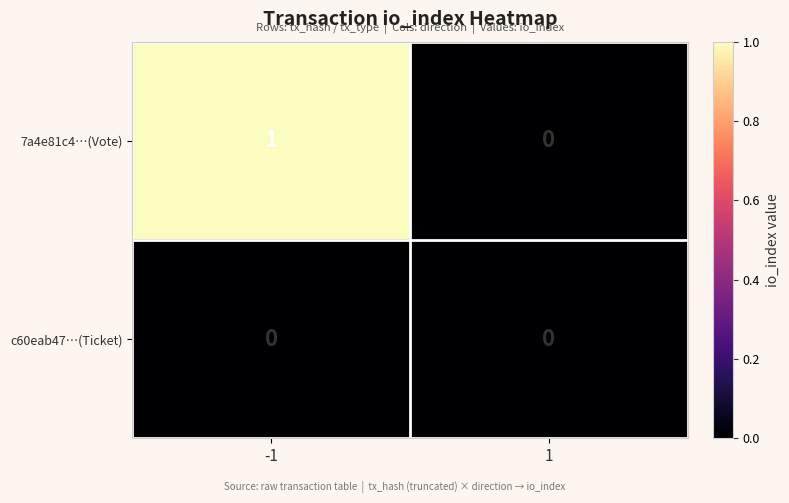

The 7a4e81c4…(Vote) series shows 0 at 1. True or false?

True